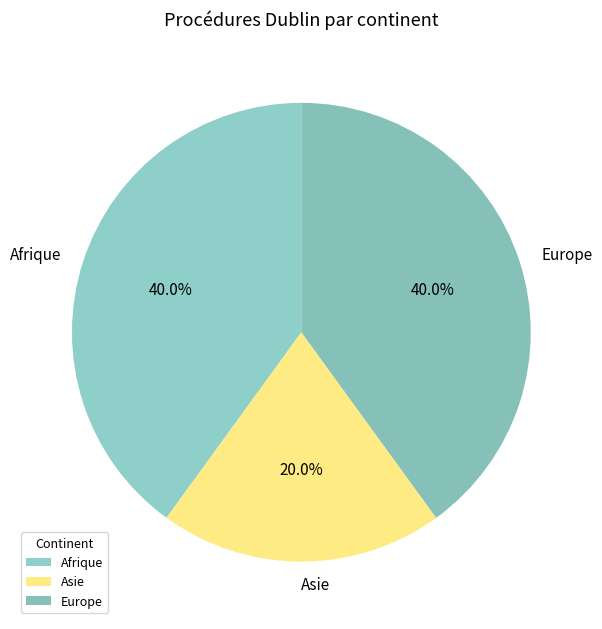

How many slices are in this pie chart?

3